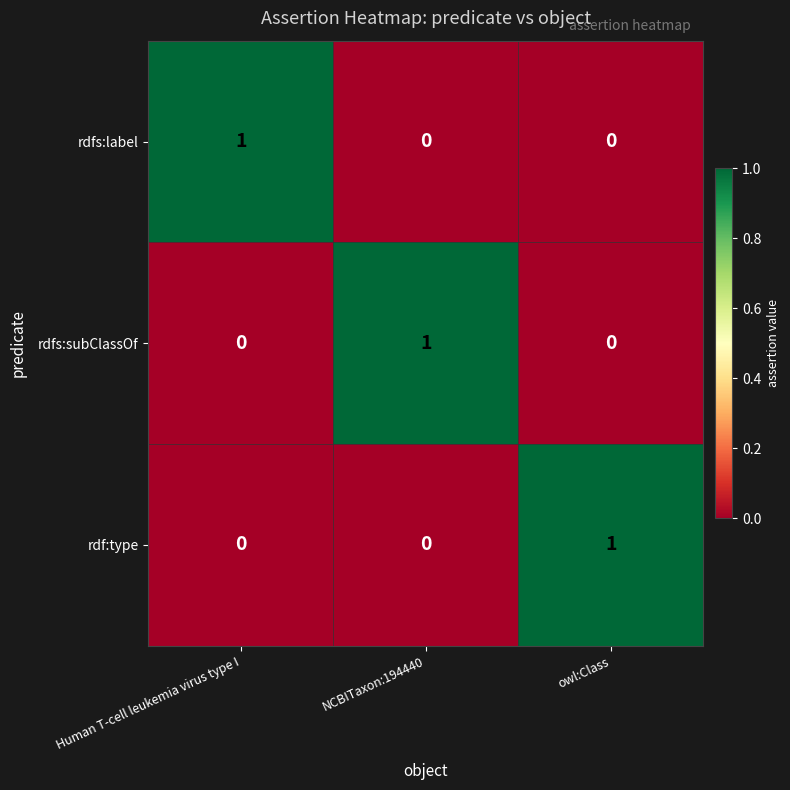

How many rdfs:subClassOf values are between 0 and 1?

3